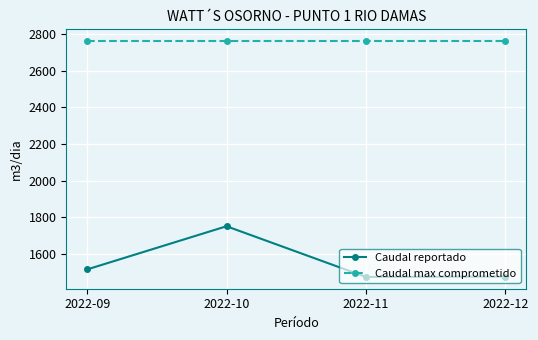

At which label is Caudal reportado closest to 1614?

2022-09